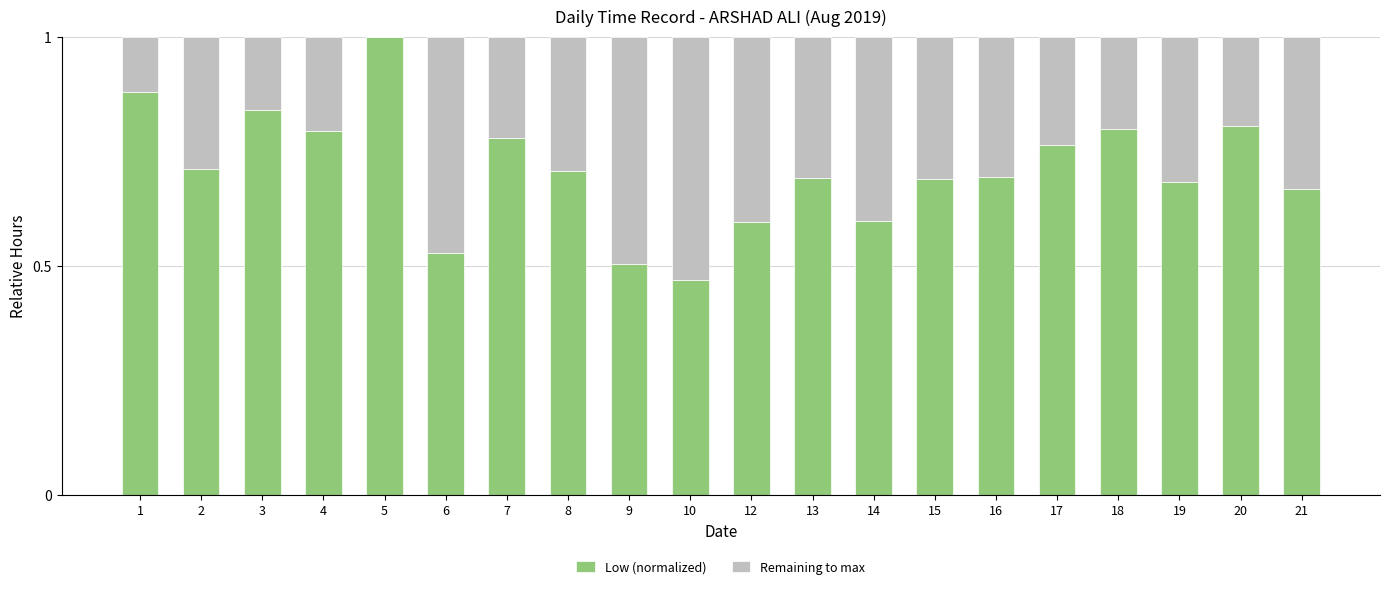

What is the sum of the Low (normalized) values at 10 and 7?

1.2